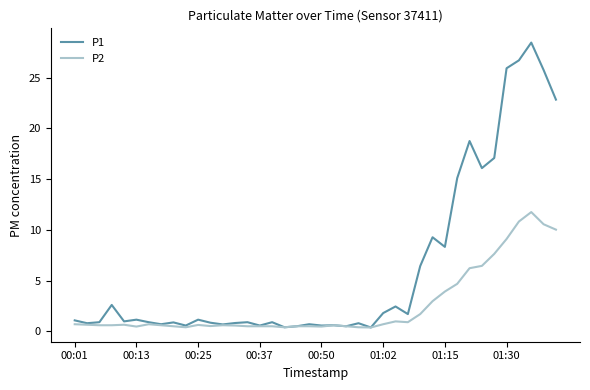

Rank the series by their maximum value, from lowest to highest.

P2, P1